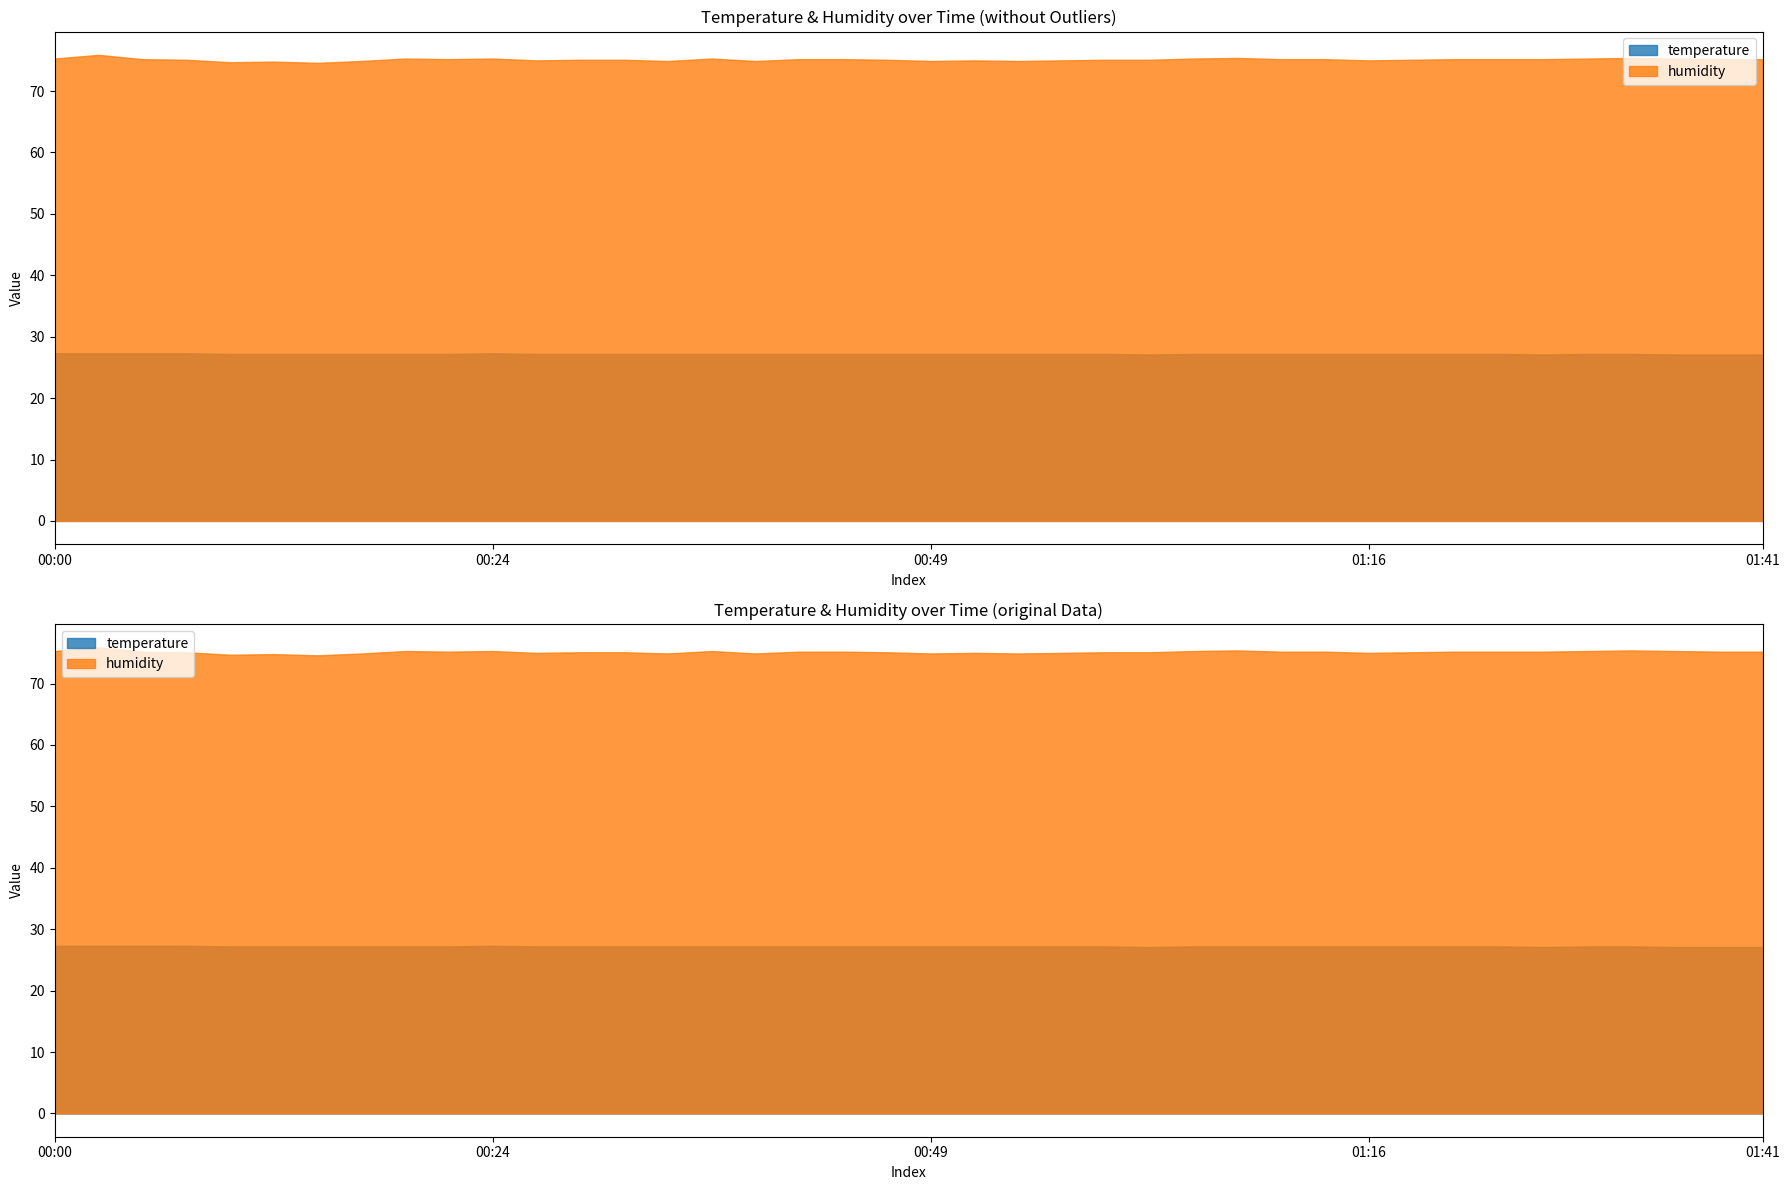

Which series has the widest spread of values?

humidity